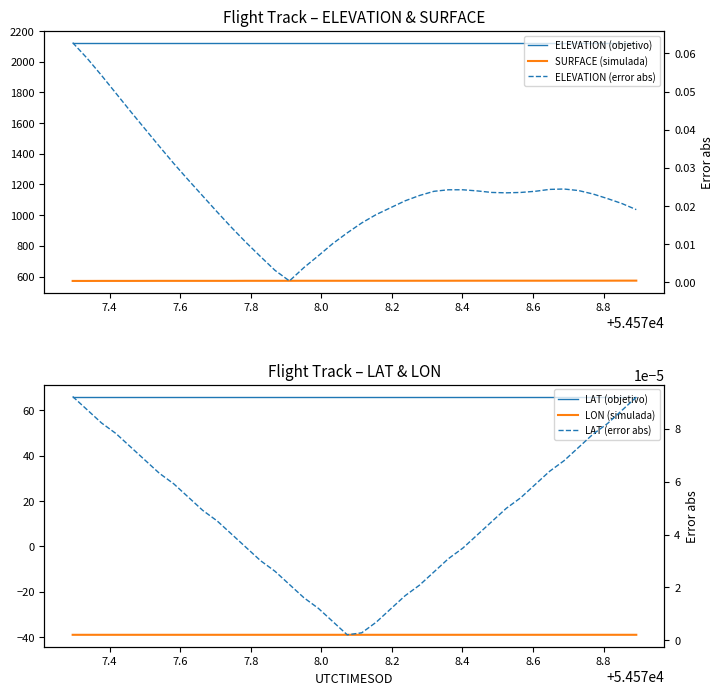

What is the value of the ELEVATION (objetivo) point at the 8th from the left?

2124.1